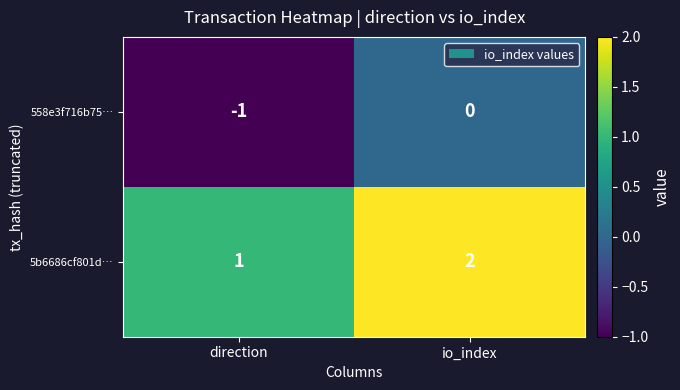

Reading left to right, transcribe all the data shown in this chart.

558e3f716b75…: direction=-1	io_index=0
5b6686cf801d…: direction=1	io_index=2